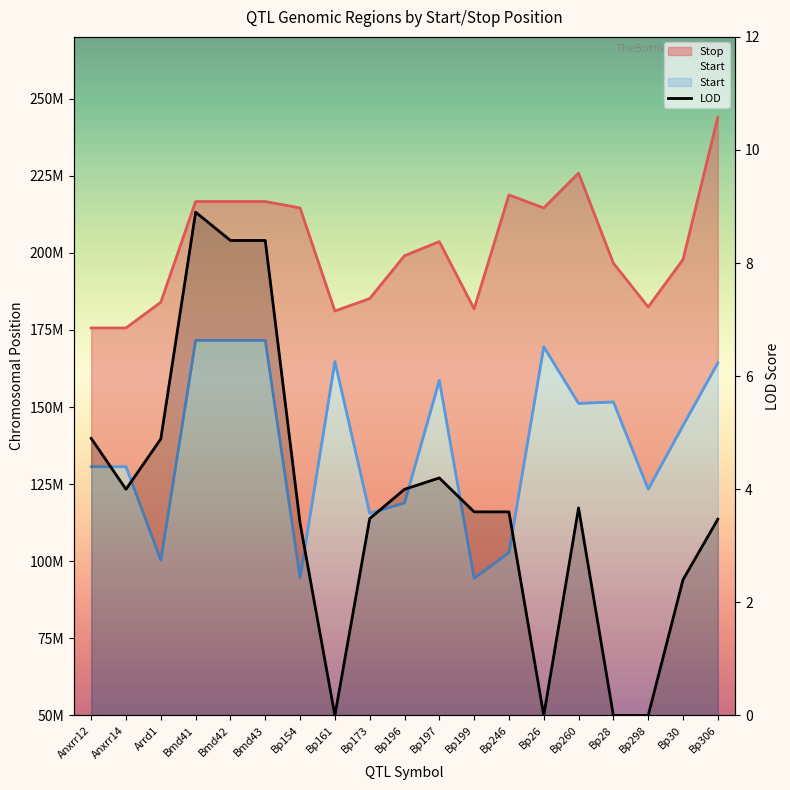

Is it true that the value at Bp306 is 3.5?

True